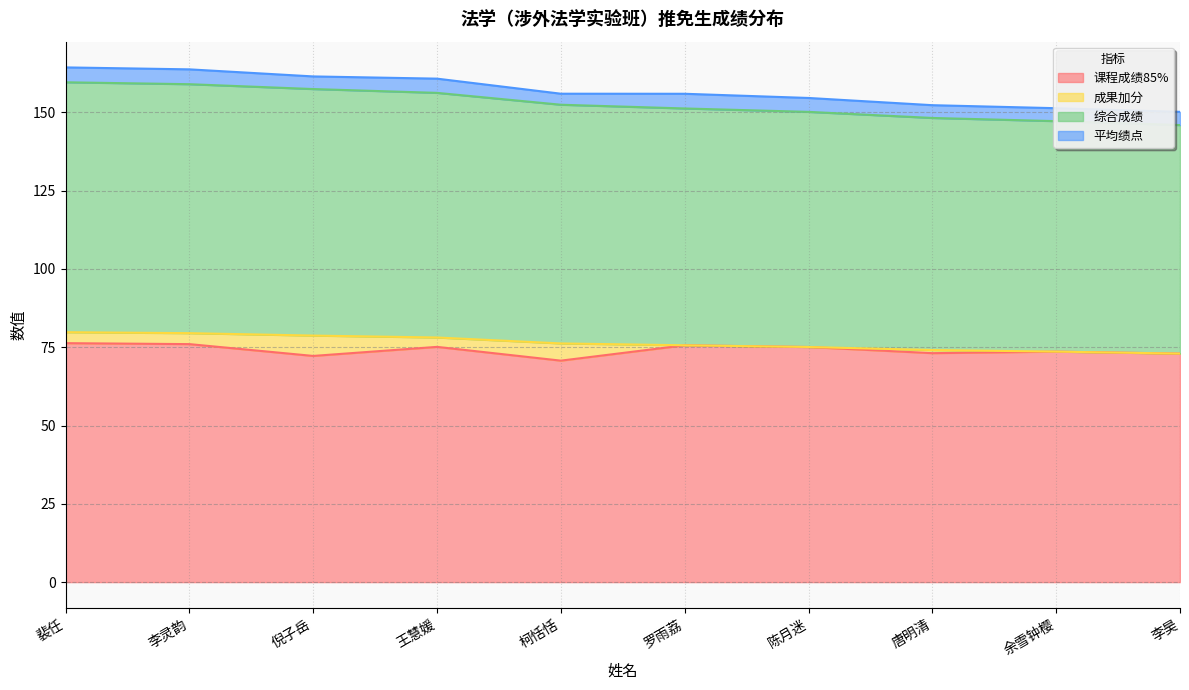

What is the approximate value of 综合成绩 at 李灵韵?

79.5